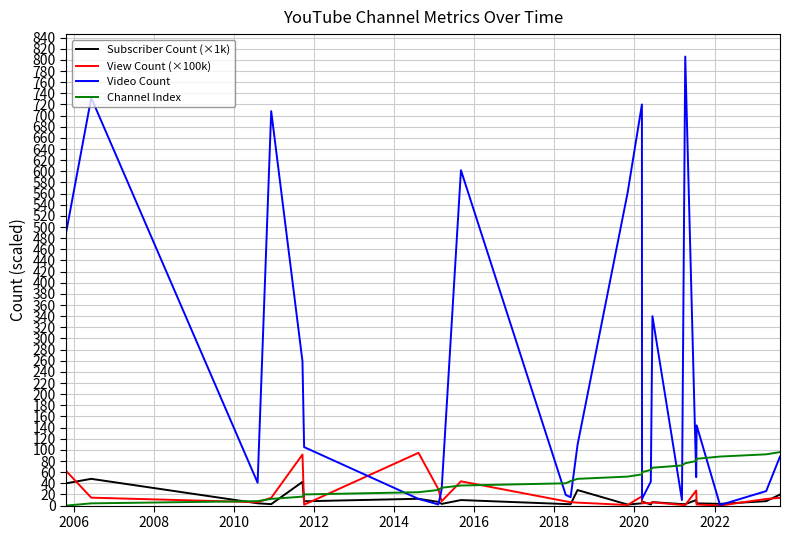

Which series has the largest total across all categories?

Video Count